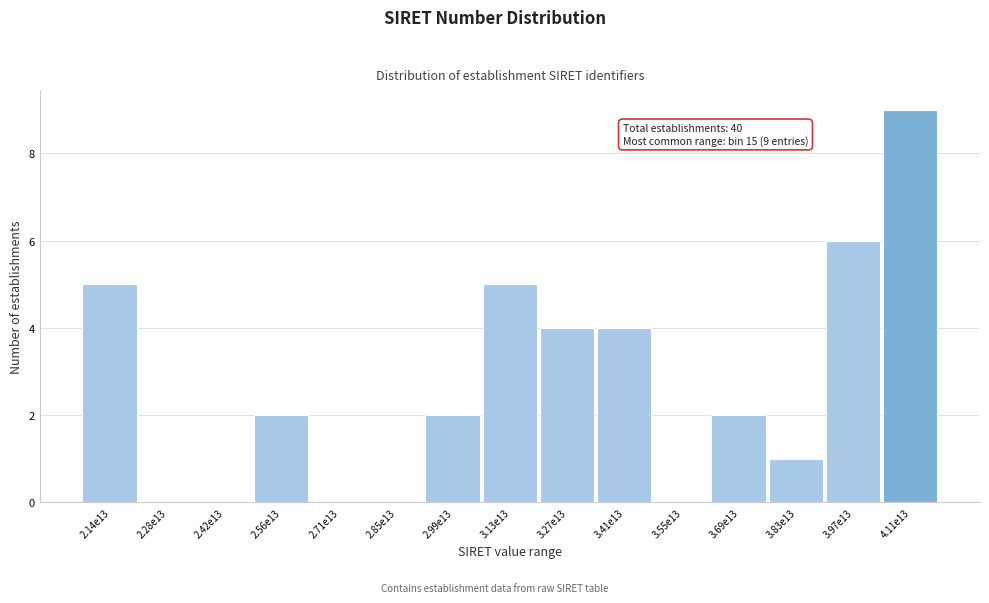

Reading right to left, what are all the values shown in this chart?

4.11e13=9	3.97e13=6	3.83e13=1	3.69e13=2	3.55e13=0	3.41e13=4	3.27e13=4	3.13e13=5	2.99e13=2	2.85e13=0	2.71e13=0	2.56e13=2	2.42e13=0	2.28e13=0	2.14e13=5